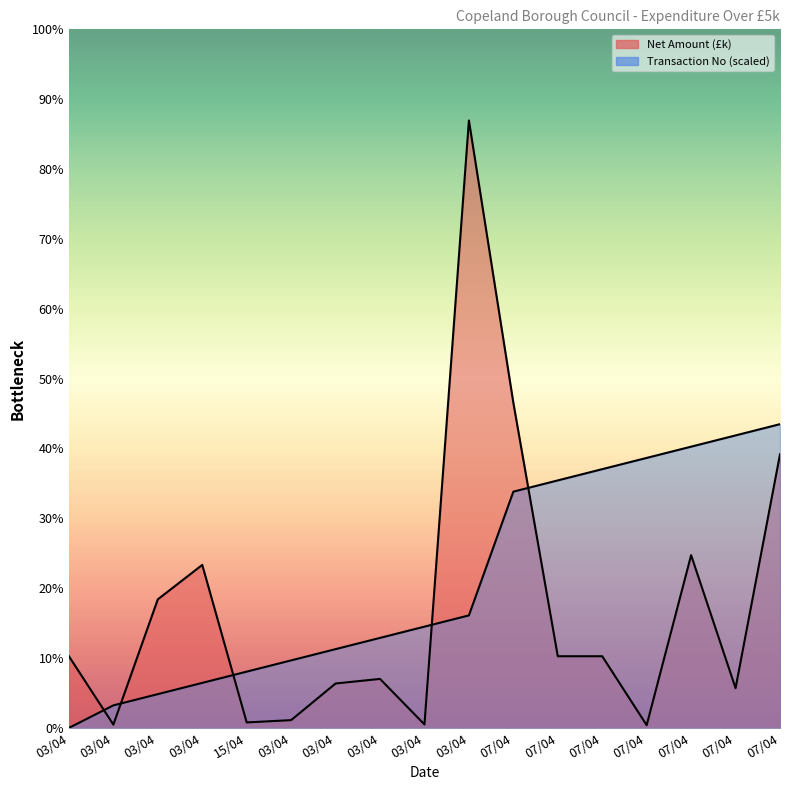

True or false: Net Amount (£k) has a value of 1275.0 at 07/04.

True